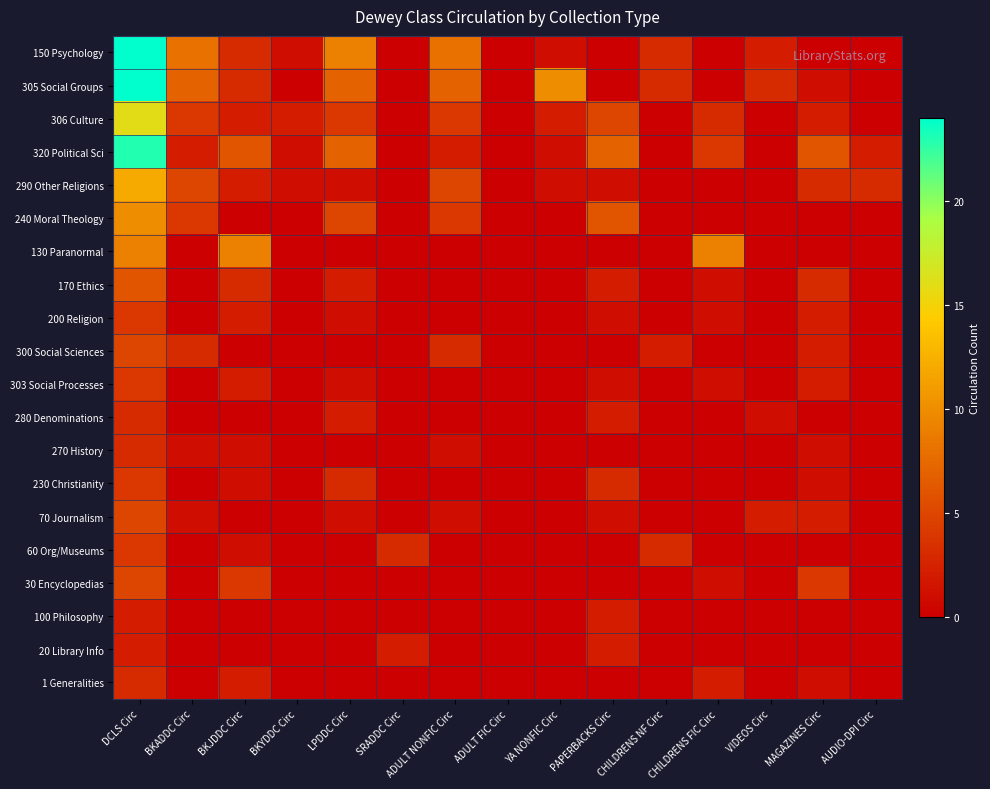

Reading right to left, list all the values displayed in this chart.

150 Psychology: AUDIO-DPI Circ=0	MAGAZINES Circ=0	VIDEOS Circ=2	CHILDRENS FIC Circ=0	CHILDRENS NF Circ=3	PAPERBACKS Circ=0	YA NONFIC Circ=1	ADULT FIC Circ=0	ADULT NONFIC Circ=8	SRADDC Circ=0	LPDDC Circ=9	BKYDDC Circ=1	BKJDDC Circ=3	BKADDC Circ=8	DCLS Circ=24
305 Social Groups: AUDIO-DPI Circ=0	MAGAZINES Circ=1	VIDEOS Circ=3	CHILDRENS FIC Circ=0	CHILDRENS NF Circ=3	PAPERBACKS Circ=0	YA NONFIC Circ=10	ADULT FIC Circ=0	ADULT NONFIC Circ=7	SRADDC Circ=0	LPDDC Circ=7	BKYDDC Circ=0	BKJDDC Circ=3	BKADDC Circ=7	DCLS Circ=24
306 Culture: AUDIO-DPI Circ=0	MAGAZINES Circ=2	VIDEOS Circ=0	CHILDRENS FIC Circ=3	CHILDRENS NF Circ=0	PAPERBACKS Circ=5	YA NONFIC Circ=2	ADULT FIC Circ=0	ADULT NONFIC Circ=4	SRADDC Circ=0	LPDDC Circ=4	BKYDDC Circ=2	BKJDDC Circ=2	BKADDC Circ=4	DCLS Circ=16
320 Political Sci: AUDIO-DPI Circ=2	MAGAZINES Circ=6	VIDEOS Circ=0	CHILDRENS FIC Circ=4	CHILDRENS NF Circ=0	PAPERBACKS Circ=7	YA NONFIC Circ=1	ADULT FIC Circ=0	ADULT NONFIC Circ=2	SRADDC Circ=0	LPDDC Circ=7	BKYDDC Circ=1	BKJDDC Circ=6	BKADDC Circ=2	DCLS Circ=23
290 Other Religions: AUDIO-DPI Circ=3	MAGAZINES Circ=3	VIDEOS Circ=0	CHILDRENS FIC Circ=0	CHILDRENS NF Circ=0	PAPERBACKS Circ=1	YA NONFIC Circ=1	ADULT FIC Circ=0	ADULT NONFIC Circ=5	SRADDC Circ=0	LPDDC Circ=1	BKYDDC Circ=1	BKJDDC Circ=2	BKADDC Circ=5	DCLS Circ=12
240 Moral Theology: AUDIO-DPI Circ=0	MAGAZINES Circ=0	VIDEOS Circ=0	CHILDRENS FIC Circ=0	CHILDRENS NF Circ=0	PAPERBACKS Circ=6	YA NONFIC Circ=0	ADULT FIC Circ=0	ADULT NONFIC Circ=4	SRADDC Circ=0	LPDDC Circ=5	BKYDDC Circ=0	BKJDDC Circ=0	BKADDC Circ=4	DCLS Circ=10
130 Paranormal: AUDIO-DPI Circ=0	MAGAZINES Circ=0	VIDEOS Circ=0	CHILDRENS FIC Circ=9	CHILDRENS NF Circ=0	PAPERBACKS Circ=0	YA NONFIC Circ=0	ADULT FIC Circ=0	ADULT NONFIC Circ=0	SRADDC Circ=0	LPDDC Circ=0	BKYDDC Circ=0	BKJDDC Circ=9	BKADDC Circ=0	DCLS Circ=9
170 Ethics: AUDIO-DPI Circ=0	MAGAZINES Circ=3	VIDEOS Circ=0	CHILDRENS FIC Circ=1	CHILDRENS NF Circ=0	PAPERBACKS Circ=2	YA NONFIC Circ=0	ADULT FIC Circ=0	ADULT NONFIC Circ=0	SRADDC Circ=0	LPDDC Circ=2	BKYDDC Circ=0	BKJDDC Circ=3	BKADDC Circ=0	DCLS Circ=6
200 Religion: AUDIO-DPI Circ=0	MAGAZINES Circ=2	VIDEOS Circ=0	CHILDRENS FIC Circ=1	CHILDRENS NF Circ=0	PAPERBACKS Circ=1	YA NONFIC Circ=0	ADULT FIC Circ=0	ADULT NONFIC Circ=0	SRADDC Circ=0	LPDDC Circ=1	BKYDDC Circ=0	BKJDDC Circ=2	BKADDC Circ=0	DCLS Circ=4
300 Social Sciences: AUDIO-DPI Circ=0	MAGAZINES Circ=2	VIDEOS Circ=0	CHILDRENS FIC Circ=0	CHILDRENS NF Circ=2	PAPERBACKS Circ=0	YA NONFIC Circ=0	ADULT FIC Circ=0	ADULT NONFIC Circ=3	SRADDC Circ=0	LPDDC Circ=0	BKYDDC Circ=0	BKJDDC Circ=0	BKADDC Circ=3	DCLS Circ=5
303 Social Processes: AUDIO-DPI Circ=0	MAGAZINES Circ=2	VIDEOS Circ=0	CHILDRENS FIC Circ=1	CHILDRENS NF Circ=0	PAPERBACKS Circ=1	YA NONFIC Circ=0	ADULT FIC Circ=0	ADULT NONFIC Circ=0	SRADDC Circ=0	LPDDC Circ=1	BKYDDC Circ=0	BKJDDC Circ=2	BKADDC Circ=0	DCLS Circ=4
280 Denominations: AUDIO-DPI Circ=0	MAGAZINES Circ=0	VIDEOS Circ=1	CHILDRENS FIC Circ=0	CHILDRENS NF Circ=0	PAPERBACKS Circ=2	YA NONFIC Circ=0	ADULT FIC Circ=0	ADULT NONFIC Circ=0	SRADDC Circ=0	LPDDC Circ=2	BKYDDC Circ=0	BKJDDC Circ=0	BKADDC Circ=0	DCLS Circ=3
270 History: AUDIO-DPI Circ=0	MAGAZINES Circ=1	VIDEOS Circ=0	CHILDRENS FIC Circ=0	CHILDRENS NF Circ=0	PAPERBACKS Circ=0	YA NONFIC Circ=0	ADULT FIC Circ=0	ADULT NONFIC Circ=1	SRADDC Circ=0	LPDDC Circ=0	BKYDDC Circ=0	BKJDDC Circ=1	BKADDC Circ=1	DCLS Circ=3
230 Christianity: AUDIO-DPI Circ=0	MAGAZINES Circ=1	VIDEOS Circ=0	CHILDRENS FIC Circ=0	CHILDRENS NF Circ=0	PAPERBACKS Circ=3	YA NONFIC Circ=0	ADULT FIC Circ=0	ADULT NONFIC Circ=0	SRADDC Circ=0	LPDDC Circ=3	BKYDDC Circ=0	BKJDDC Circ=1	BKADDC Circ=0	DCLS Circ=4
70 Journalism: AUDIO-DPI Circ=0	MAGAZINES Circ=2	VIDEOS Circ=2	CHILDRENS FIC Circ=0	CHILDRENS NF Circ=0	PAPERBACKS Circ=1	YA NONFIC Circ=0	ADULT FIC Circ=0	ADULT NONFIC Circ=1	SRADDC Circ=0	LPDDC Circ=1	BKYDDC Circ=0	BKJDDC Circ=0	BKADDC Circ=1	DCLS Circ=5
60 Org/Museums: AUDIO-DPI Circ=0	MAGAZINES Circ=0	VIDEOS Circ=0	CHILDRENS FIC Circ=0	CHILDRENS NF Circ=3	PAPERBACKS Circ=0	YA NONFIC Circ=0	ADULT FIC Circ=0	ADULT NONFIC Circ=0	SRADDC Circ=3	LPDDC Circ=0	BKYDDC Circ=0	BKJDDC Circ=1	BKADDC Circ=0	DCLS Circ=4
30 Encyclopedias: AUDIO-DPI Circ=0	MAGAZINES Circ=4	VIDEOS Circ=0	CHILDRENS FIC Circ=1	CHILDRENS NF Circ=0	PAPERBACKS Circ=0	YA NONFIC Circ=0	ADULT FIC Circ=0	ADULT NONFIC Circ=0	SRADDC Circ=0	LPDDC Circ=0	BKYDDC Circ=0	BKJDDC Circ=4	BKADDC Circ=0	DCLS Circ=5
100 Philosophy: AUDIO-DPI Circ=0	MAGAZINES Circ=0	VIDEOS Circ=0	CHILDRENS FIC Circ=0	CHILDRENS NF Circ=0	PAPERBACKS Circ=2	YA NONFIC Circ=0	ADULT FIC Circ=0	ADULT NONFIC Circ=0	SRADDC Circ=0	LPDDC Circ=0	BKYDDC Circ=0	BKJDDC Circ=0	BKADDC Circ=0	DCLS Circ=2
20 Library Info: AUDIO-DPI Circ=0	MAGAZINES Circ=0	VIDEOS Circ=0	CHILDRENS FIC Circ=0	CHILDRENS NF Circ=0	PAPERBACKS Circ=2	YA NONFIC Circ=0	ADULT FIC Circ=0	ADULT NONFIC Circ=0	SRADDC Circ=2	LPDDC Circ=0	BKYDDC Circ=0	BKJDDC Circ=0	BKADDC Circ=0	DCLS Circ=2
1 Generalities: AUDIO-DPI Circ=0	MAGAZINES Circ=1	VIDEOS Circ=0	CHILDRENS FIC Circ=2	CHILDRENS NF Circ=0	PAPERBACKS Circ=0	YA NONFIC Circ=0	ADULT FIC Circ=0	ADULT NONFIC Circ=0	SRADDC Circ=0	LPDDC Circ=0	BKYDDC Circ=0	BKJDDC Circ=2	BKADDC Circ=0	DCLS Circ=3